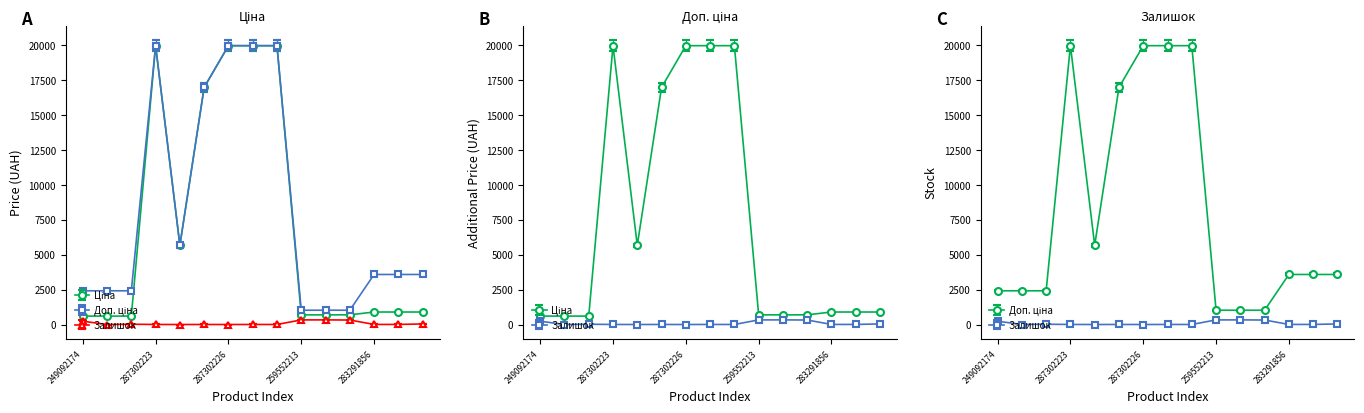

What is the sum of the Доп. ціна values at 249092174 and 259552212?

3439.5